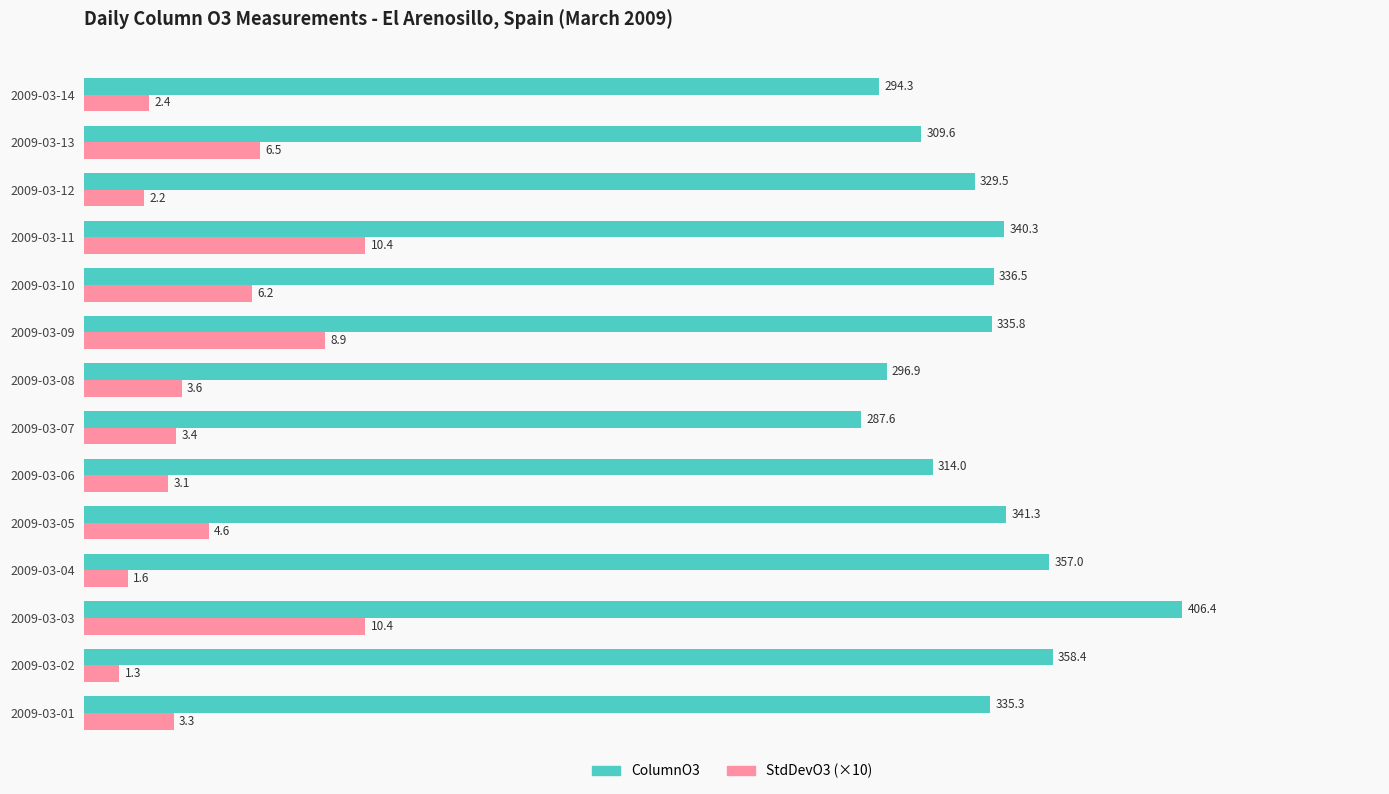

What is the difference between the highest and lowest values at 2009-03-06?

283.0